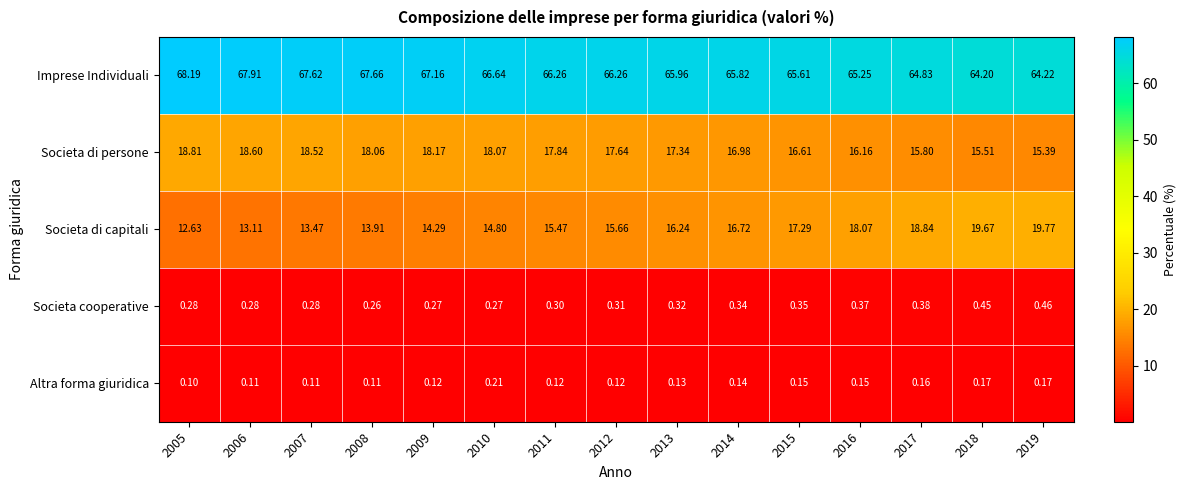

Rank the series at 2012 from lowest to highest value.

Altra forma giuridica, Societa cooperative, Societa di capitali, Societa di persone, Imprese Individuali